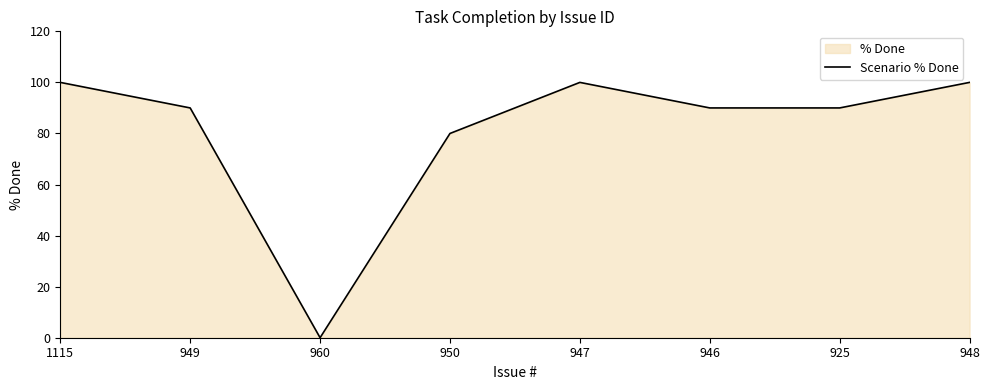

What position from the right is 950?

5